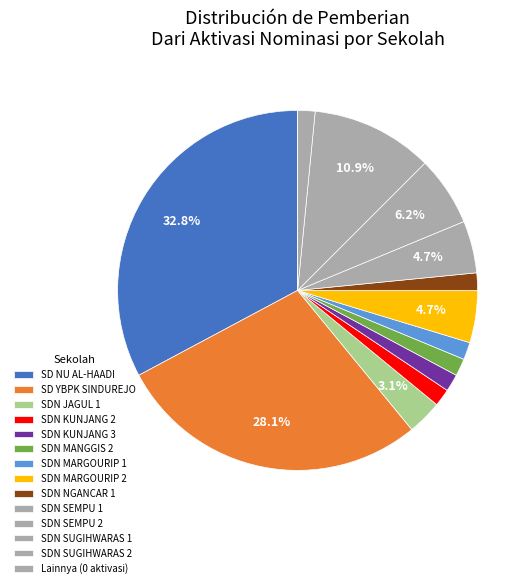

The SDN SUGIHWARAS 2 slice represents 2% of the pie. True or false?

True